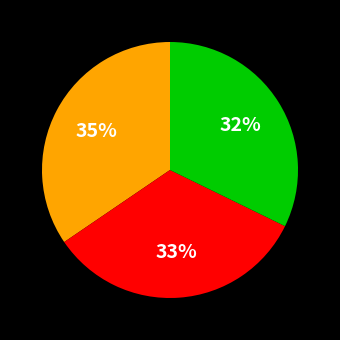

How many slices are in this pie chart?

3